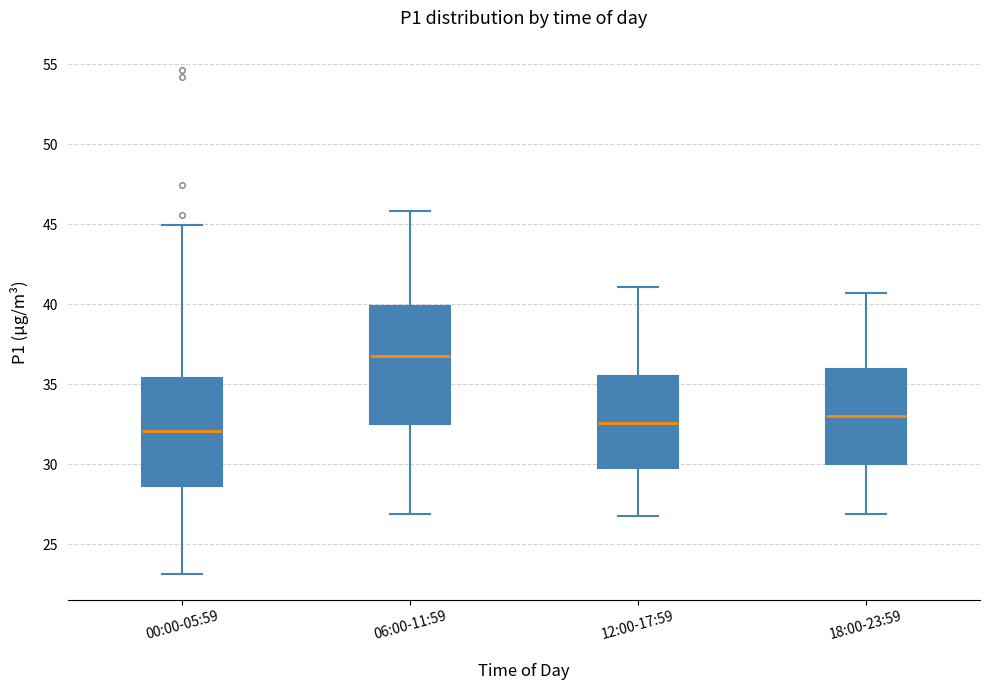

Reading left to right, transcribe this box plot: for each box, give where its median line is, the range the box spans, and where its two whiskers end, as read against the y-axis. The values are not printed on the chart, so give them approximately, as read against the axis.

00:00-05:59: median 32.0, box 28.5 to 35.5, whiskers 23.0 to 45.0
06:00-11:59: median 37.0, box 32.5 to 40.0, whiskers 27.0 to 46.0
12:00-17:59: median 32.5, box 30.0 to 35.5, whiskers 27.0 to 41.0
18:00-23:59: median 33.0, box 30.0 to 36.0, whiskers 27.0 to 40.5